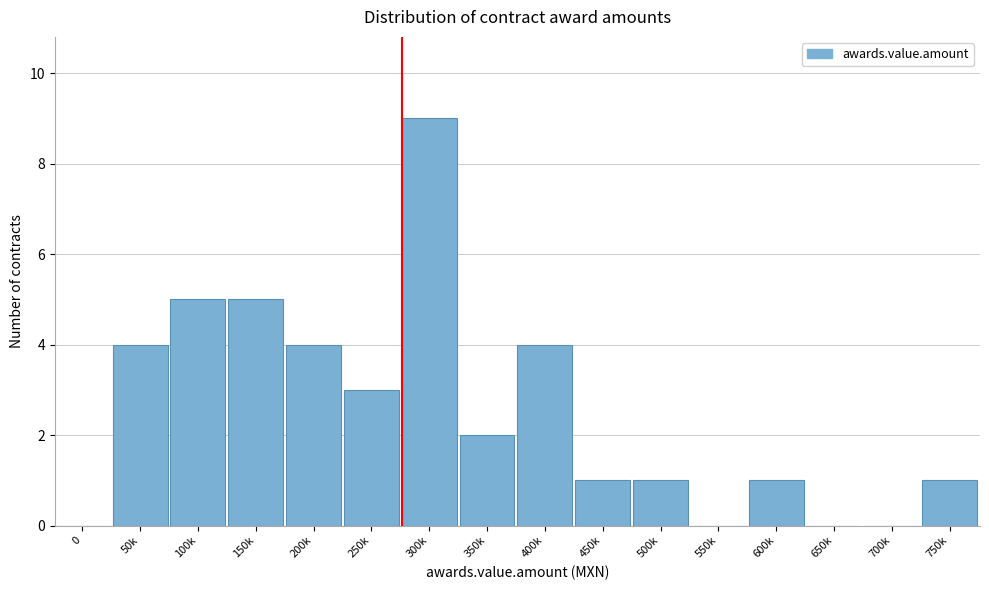

Reading left to right, list all the values displayed in this chart.

0=0	50k=4	100k=5	150k=5	200k=4	250k=3	300k=9	350k=2	400k=4	450k=1	500k=1	550k=0	600k=1	650k=0	700k=0	750k=1